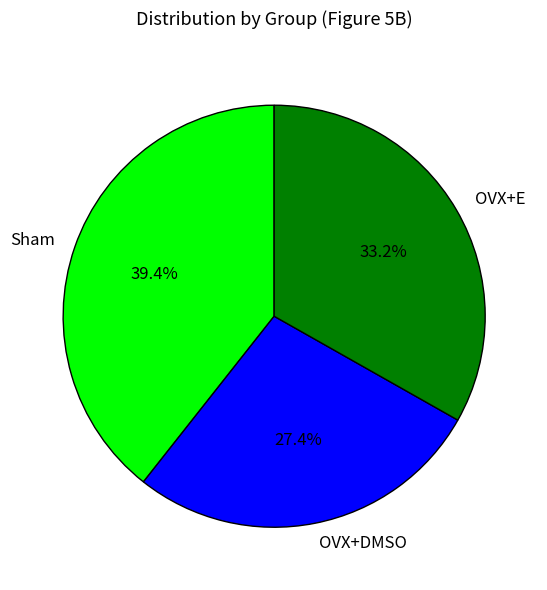

What is the smallest slice in the pie chart?

OVX+DMSO